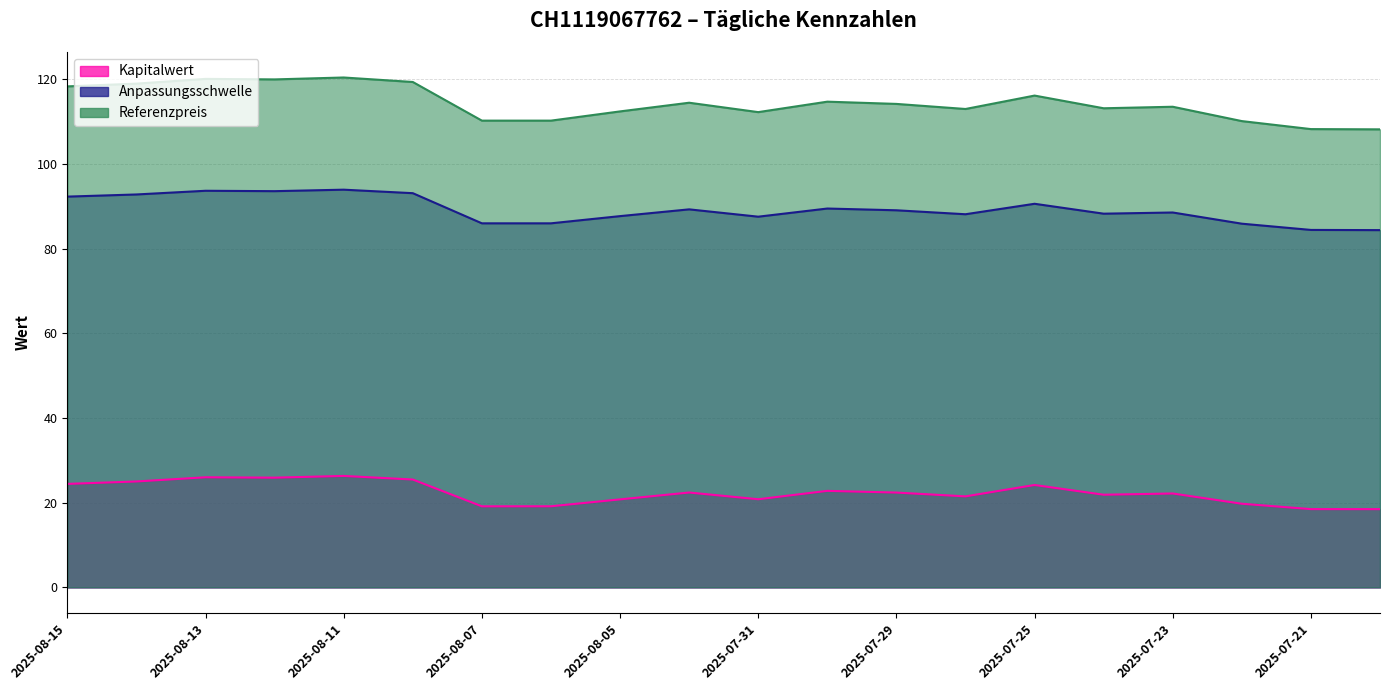

Reading right to left, what are all the values shown in this chart?

Kapitalwert: 18.5	18.5	19.8	22.2	21.9	24.2	21.5	22.4	22.8	20.8	22.4	20.8	19.2	19.2	25.5	26.3	25.9	26.0	25.0	24.5
Anpassungsschwelle: 84.4	84.5	85.9	88.6	88.3	90.6	88.2	89.1	89.5	87.6	89.3	87.7	86.0	86.0	93.1	94.0	93.6	93.7	92.8	92.3
Referenzpreis: 108.2	108.3	110.2	113.6	113.2	116.2	113.0	114.2	114.8	112.3	114.5	112.5	110.3	110.3	119.4	120.5	120.0	120.1	119.0	118.4